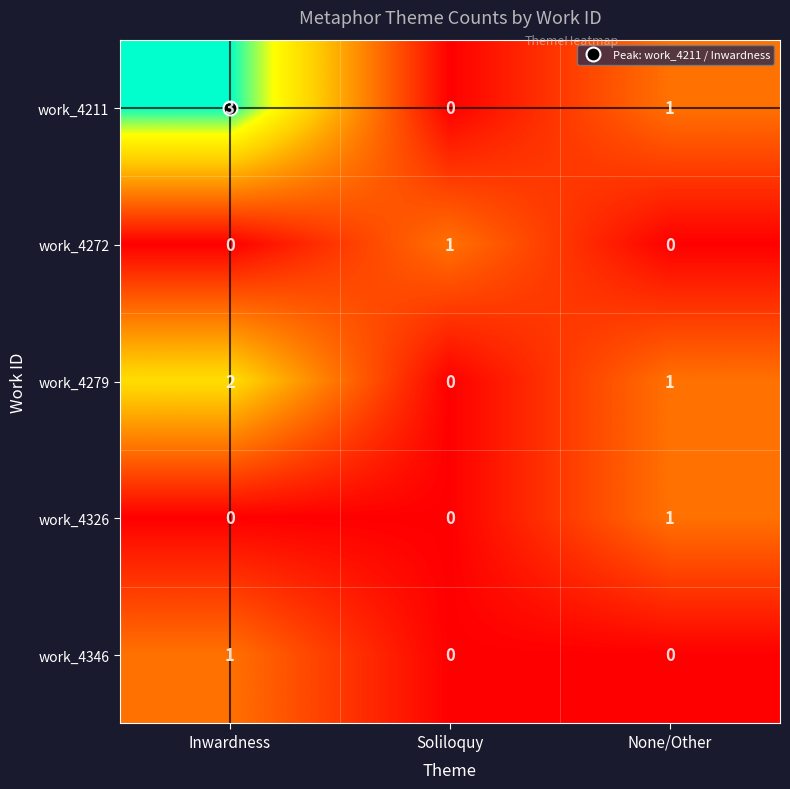

Count the work_4279 values in the range 0 to 2.

3